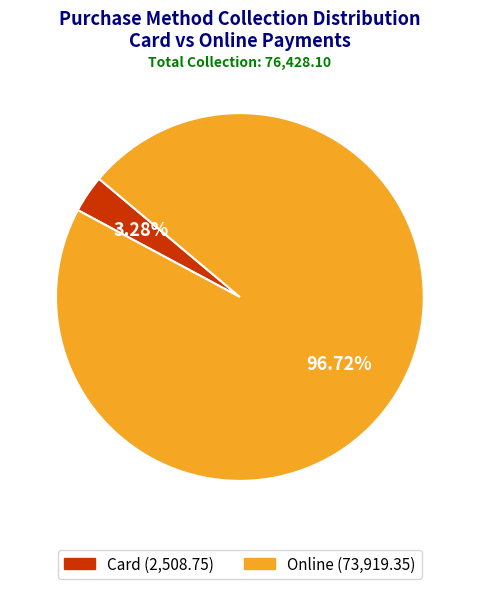

Which has a higher value, Online or Card?

Online